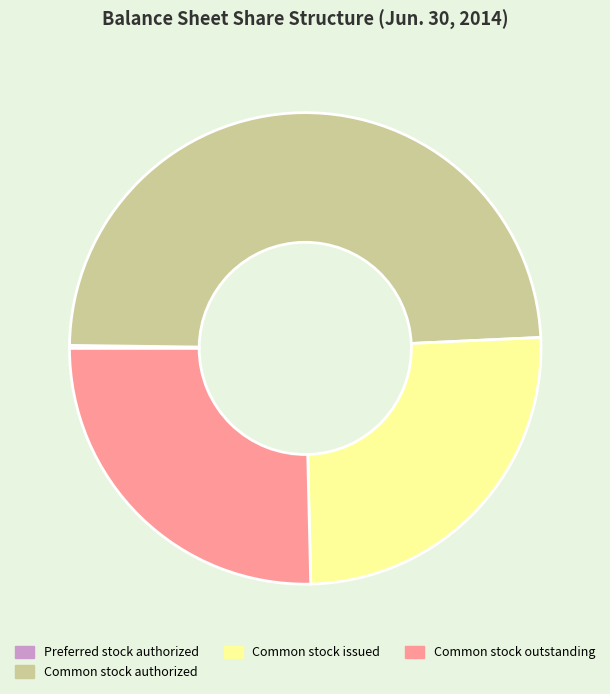

Is it true that Common stock authorized is 54% of the pie?

False